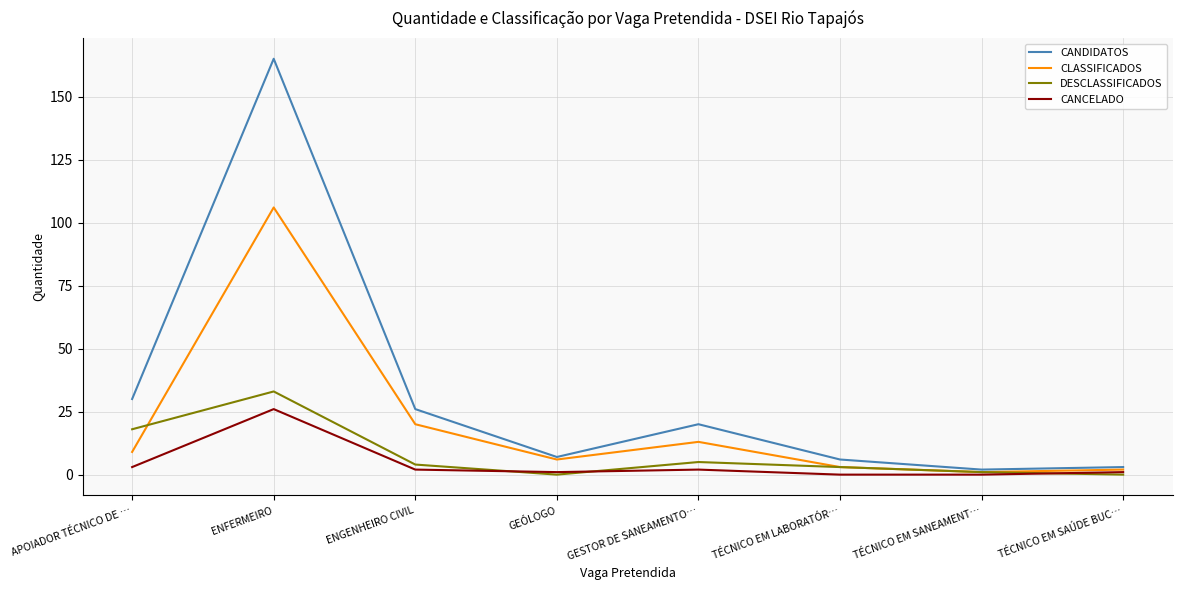

Reading right to left, extract all data points from this chart.

CANDIDATOS: 3	2	6	20	7	26	165	30
CLASSIFICADOS: 2	1	3	13	6	20	106	9
DESCLASSIFICADOS: 0	1	3	5	0	4	33	18
CANCELADO: 1	0	0	2	1	2	26	3